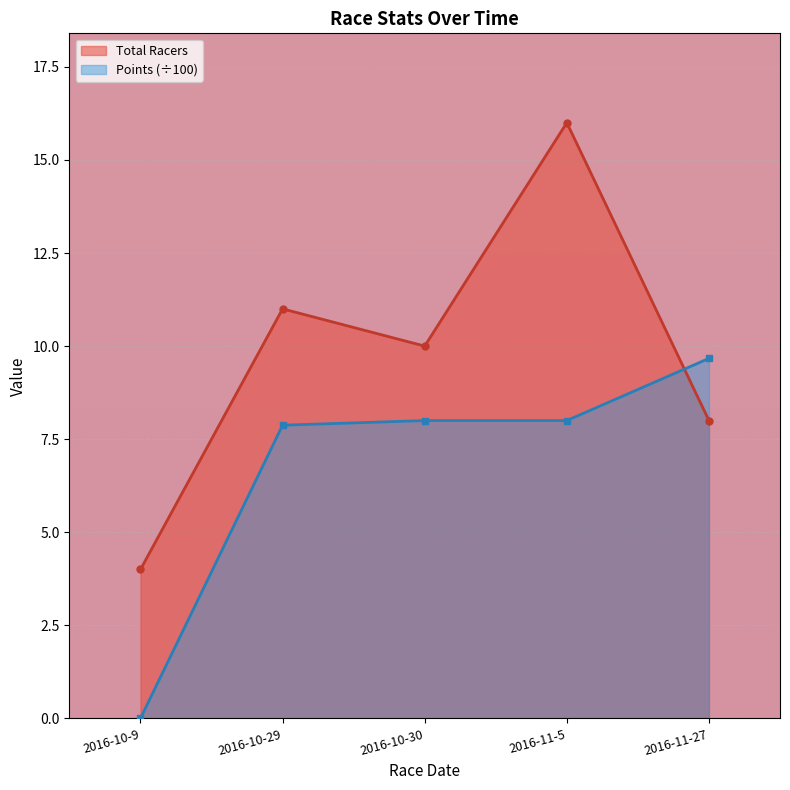

At which label does Points reach its minimum?

2016-10-9